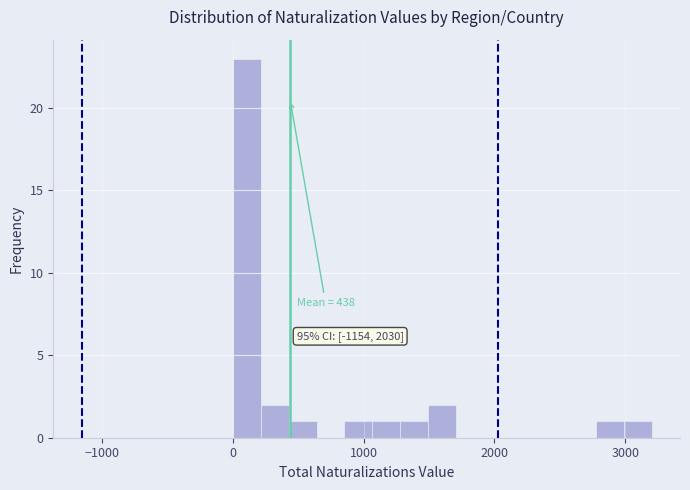

Around what value on the x-axis is the tallest bar? Give the approximate position of its centre, as read against the axis.

100